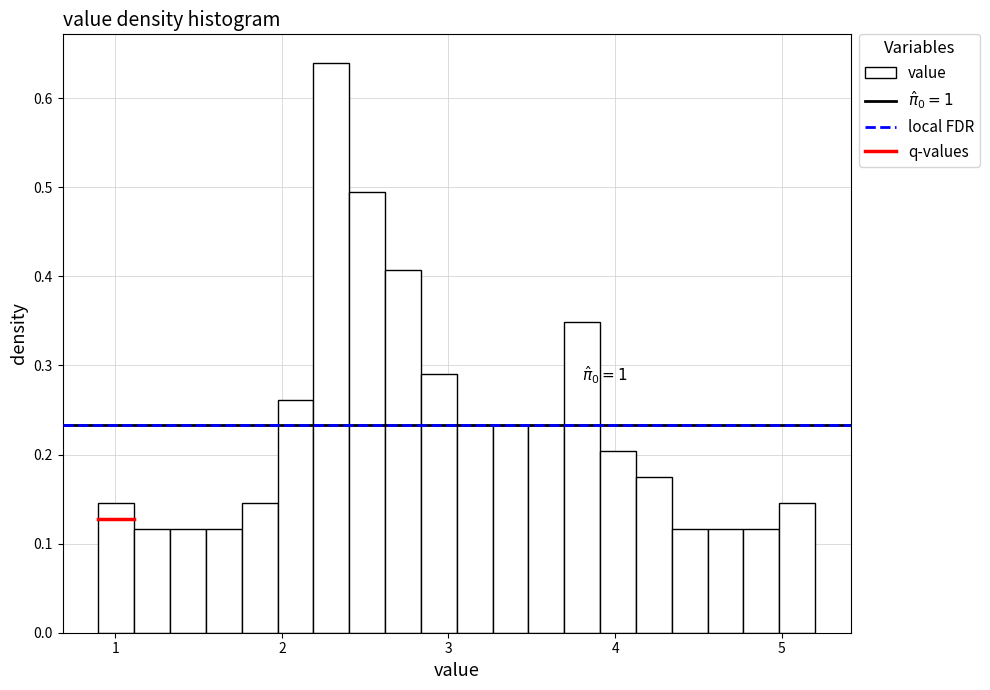

Around what value on the x-axis is the tallest bar? Give the approximate position of its centre, as read against the axis.

2.3